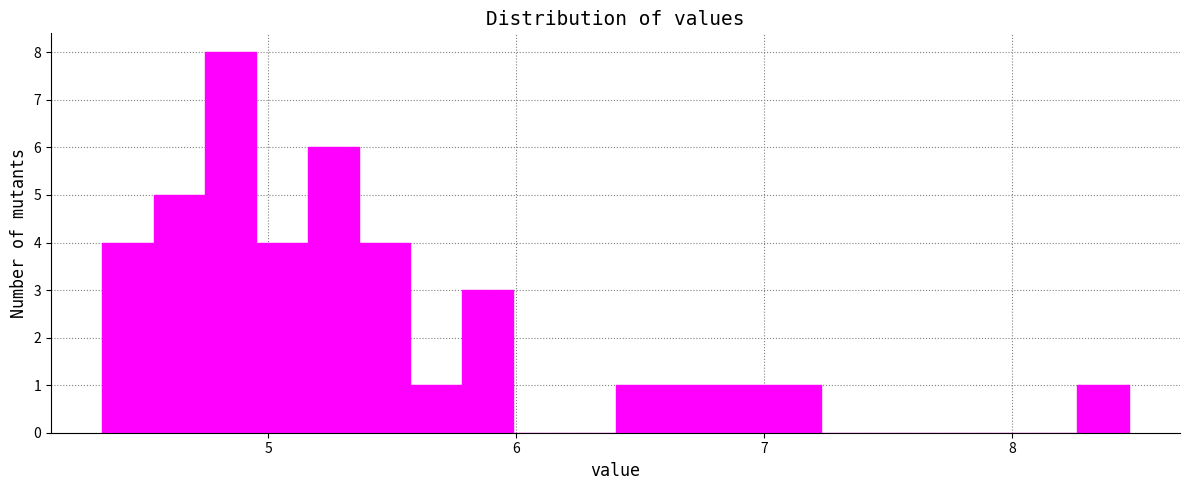

Around what value on the x-axis is the tallest bar? Give the approximate position of its centre, as read against the axis.

4.8